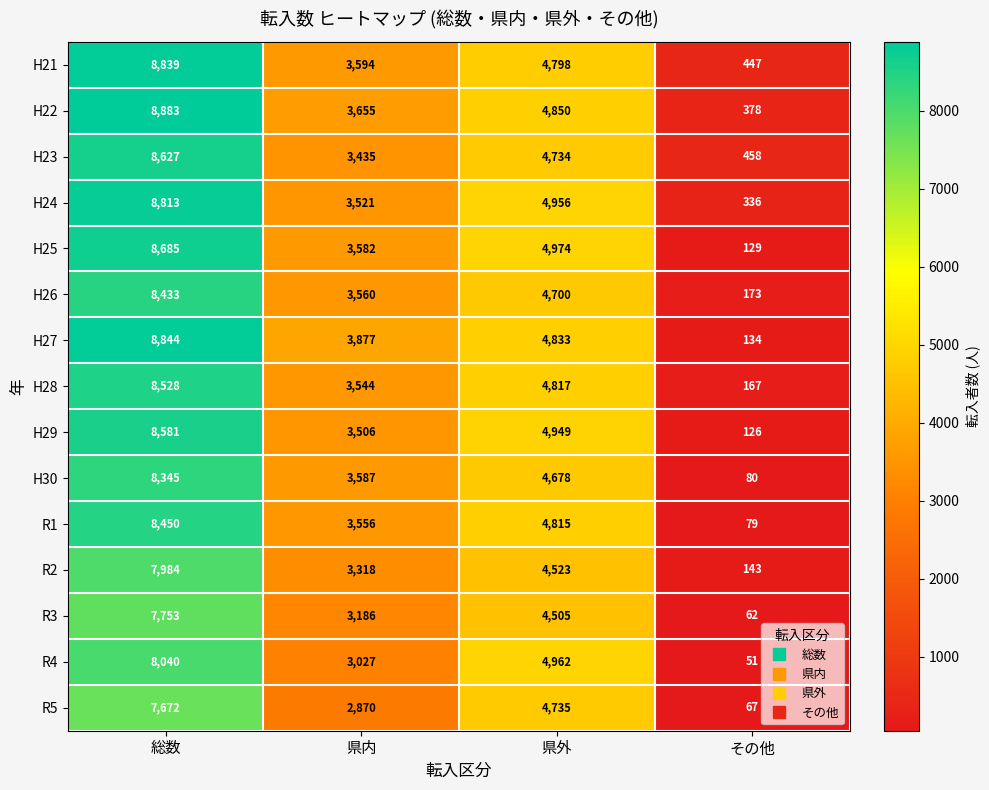

Is it true that R1 equals 1988 at 総数?

False